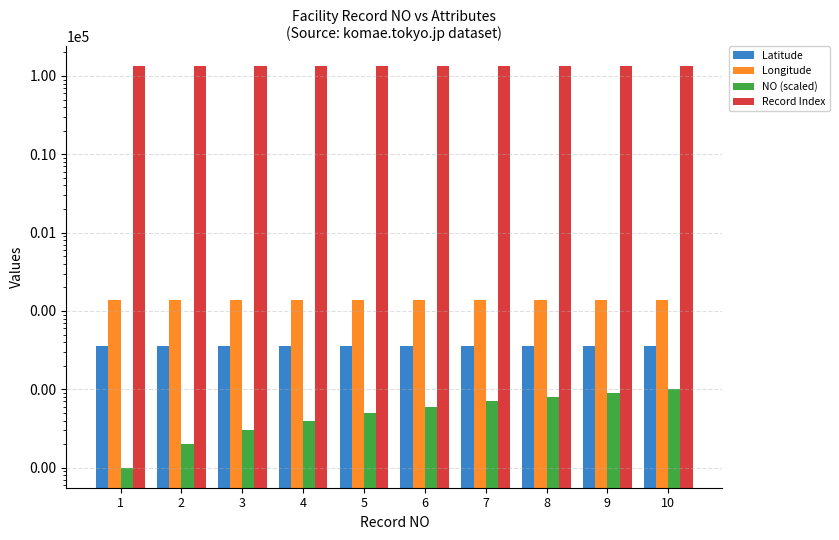

What is the total value across all series at 6?

132376.2